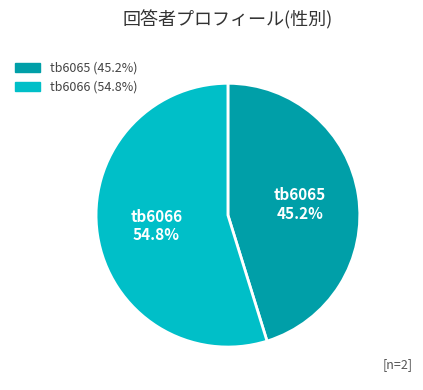

Does any single category account for the majority?

Yes